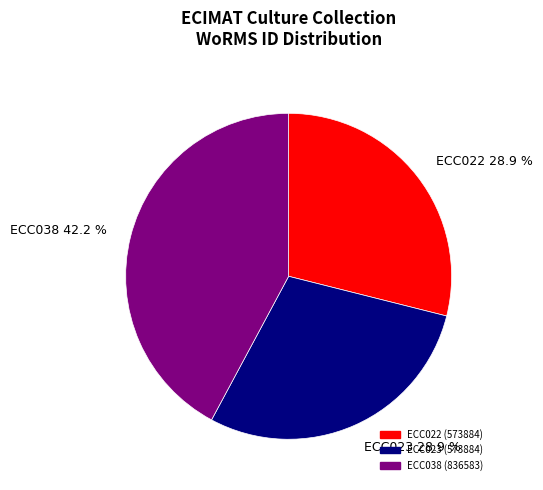

How many slices are in this pie chart?

3